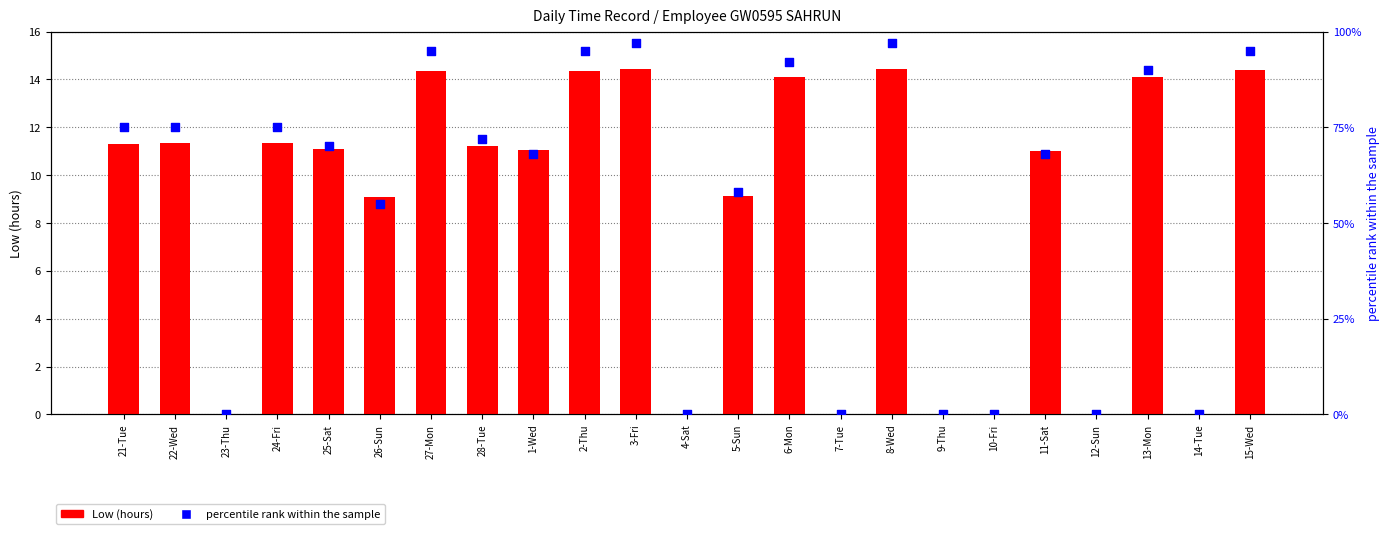

Which series has the largest Y range (max minus min)?

percentile rank within the sample